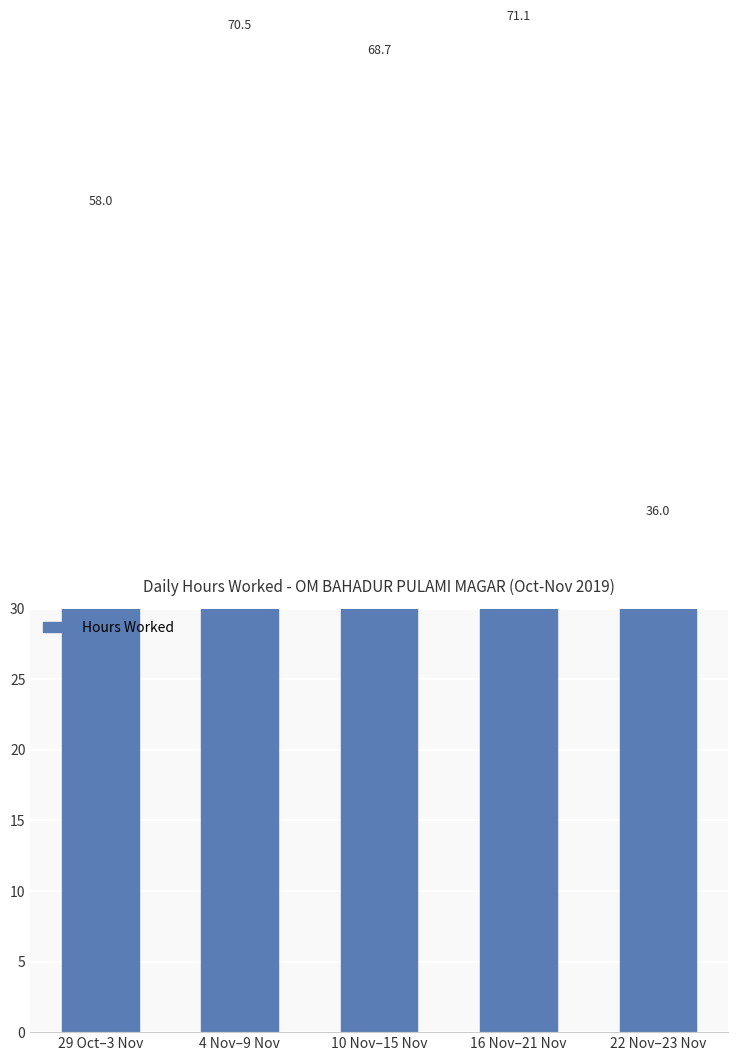

What is the difference between the second highest and second lowest values?

12.5